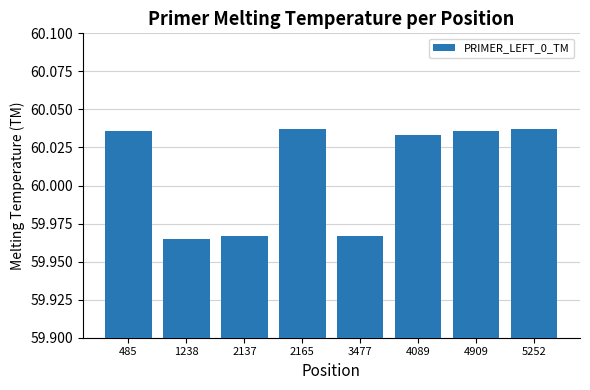

How many values are between 59 and 60?

3